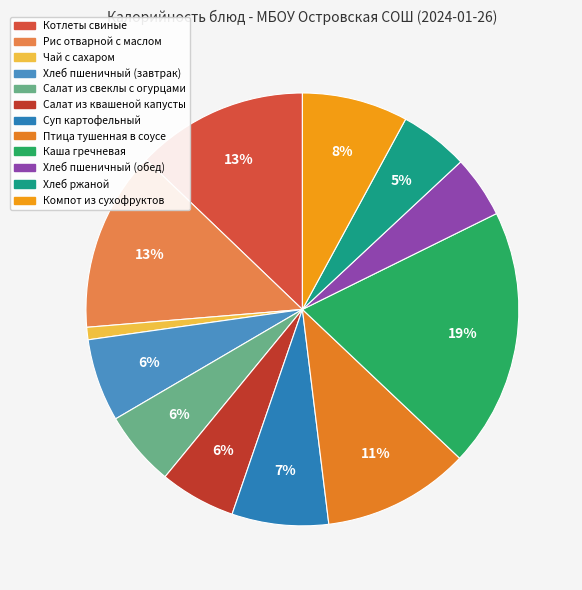

How many segments does this pie chart have?

12